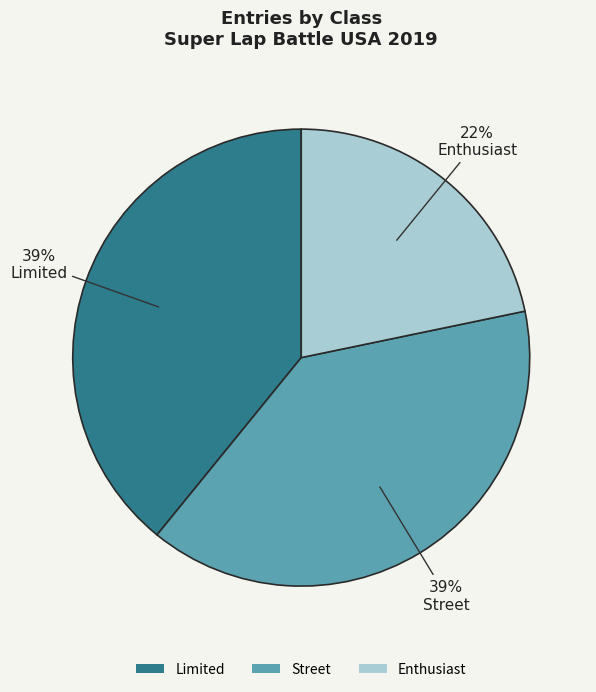

To the nearest percent, what is the combined percentage of Street and Enthusiast?

61%